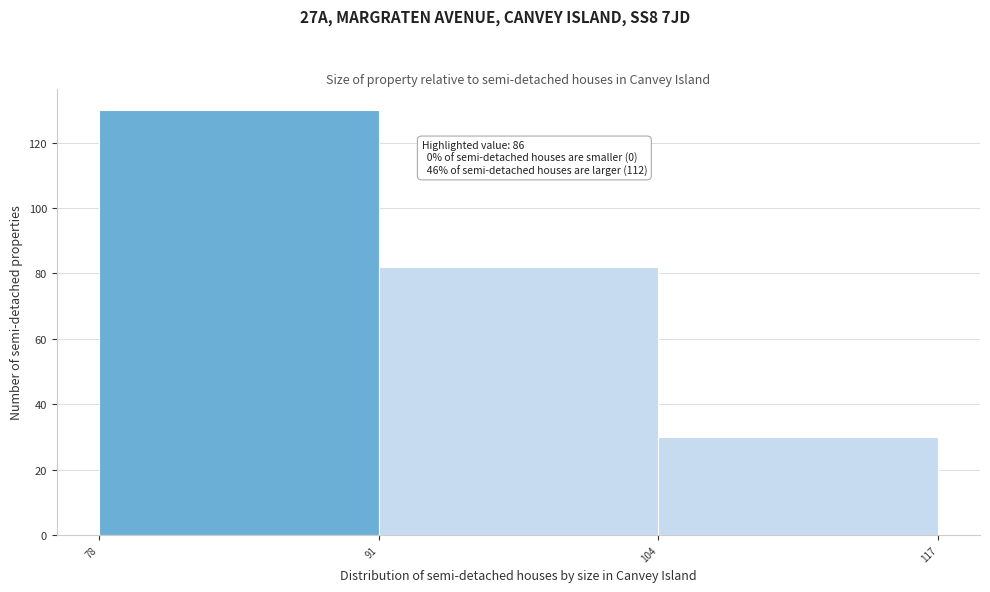

Which range on the x-axis has the tallest bar?

78 to 91